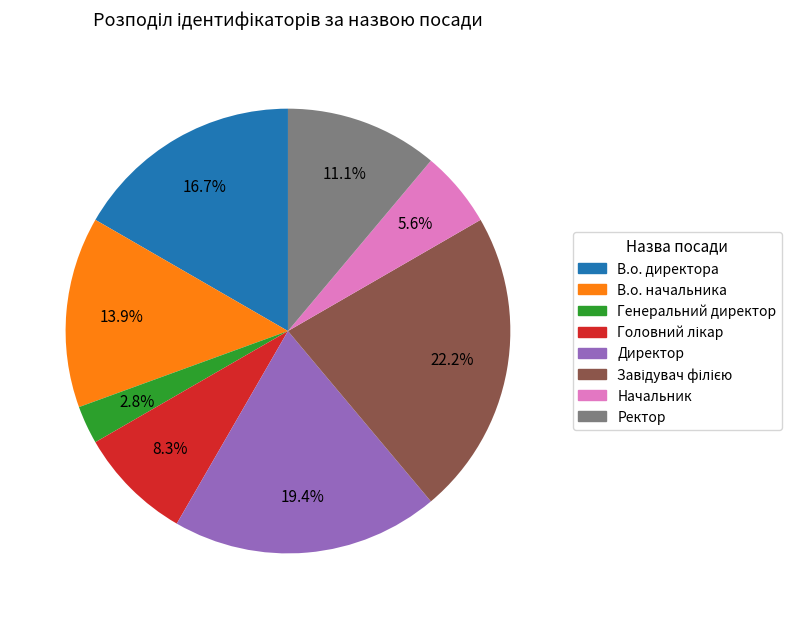

Does any single category account for the majority?

No